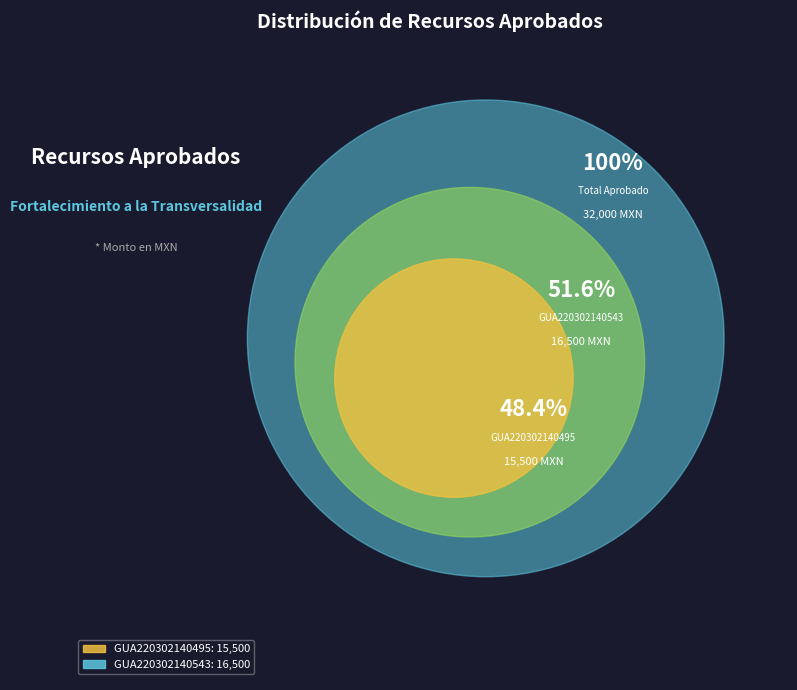

What portion of the pie excludes GUA220302140543?

48.4%